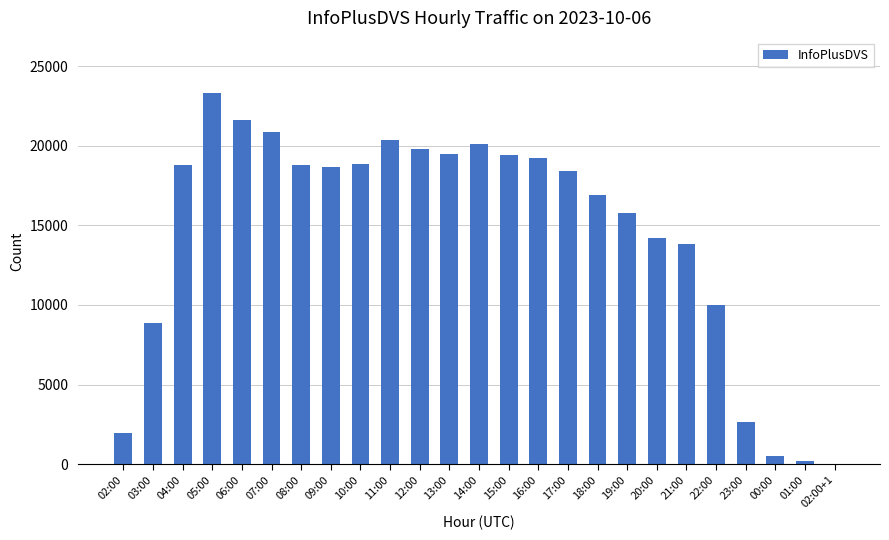

Between 16:00 and 23:00, which is larger?

16:00